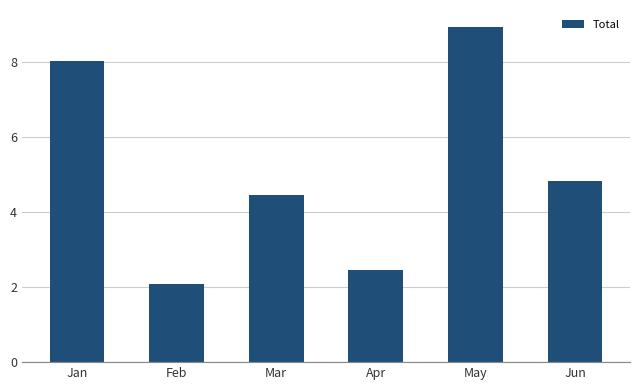

True or false: the data shows 0.8 at Feb.

False